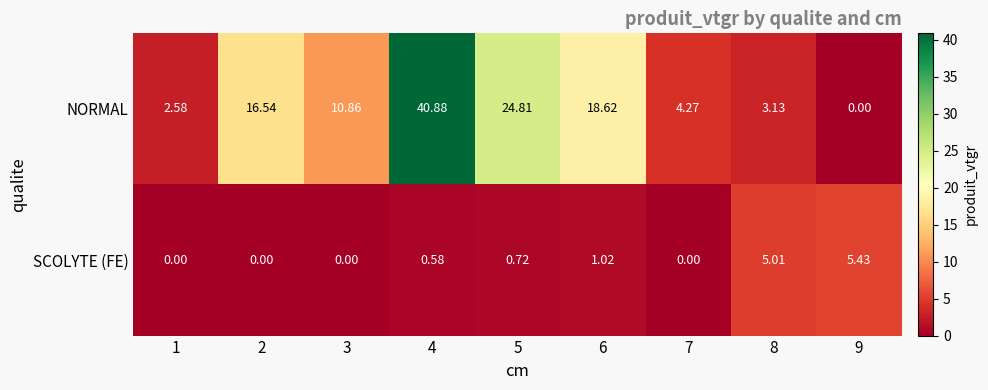

Which series has the largest total across all categories?

NORMAL